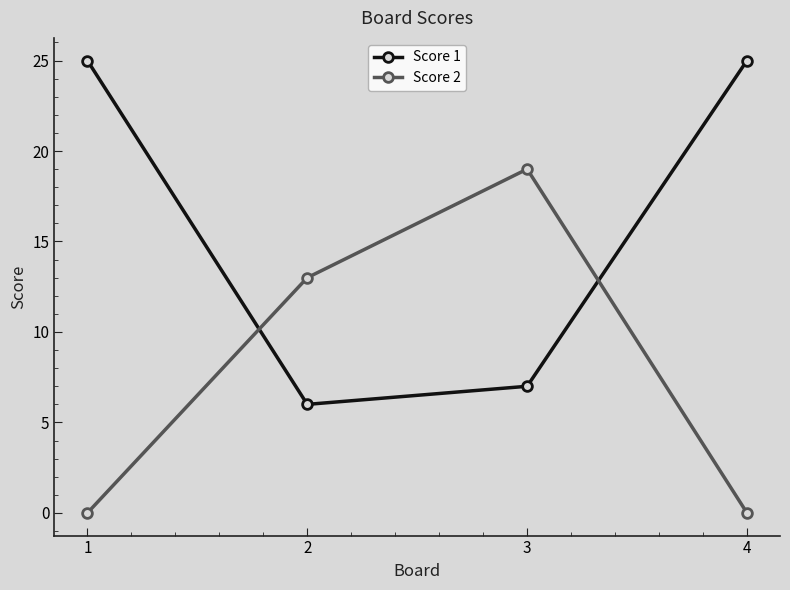

At which category is the sum across all series the highest?

3